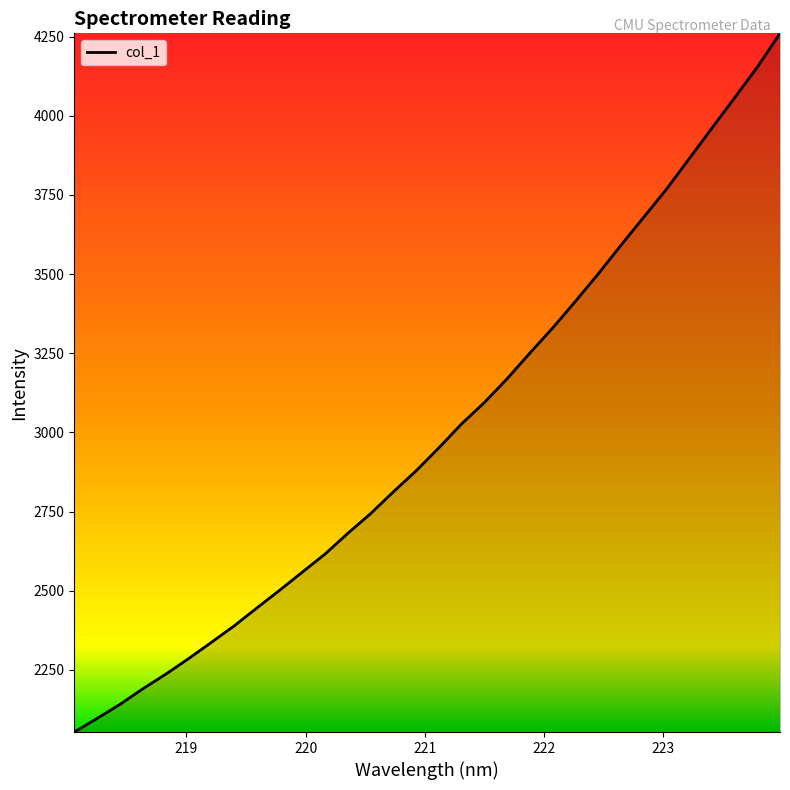

What is the minimum value shown in the chart?

2053.5